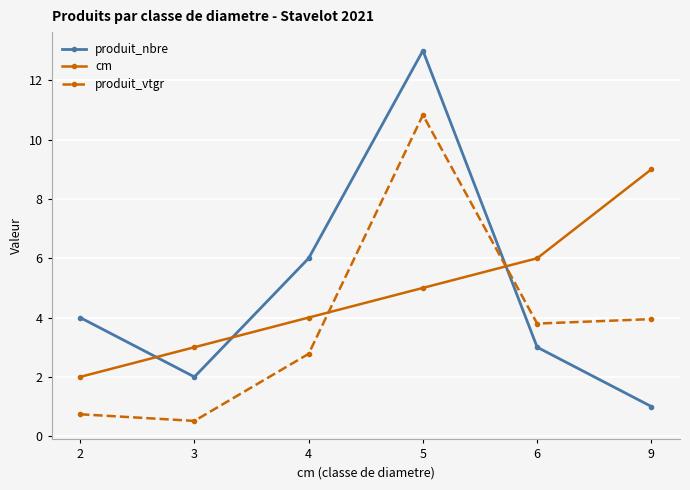

Reading right to left, what are all the values shown in this chart?

produit_nbre: 9=1.0	6=3.0	5=13.0	4=6.0	3=2.0	2=4.0
cm: 9=9.0	6=6.0	5=5.0	4=4.0	3=3.0	2=2.0
produit_vtgr: 9=3.9	6=3.8	5=10.8	4=2.8	3=0.5	2=0.7